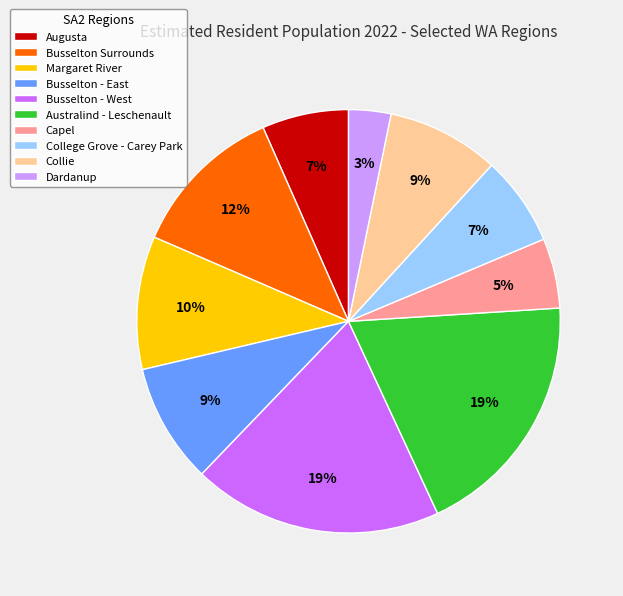

Count the number of slices in the pie.

10